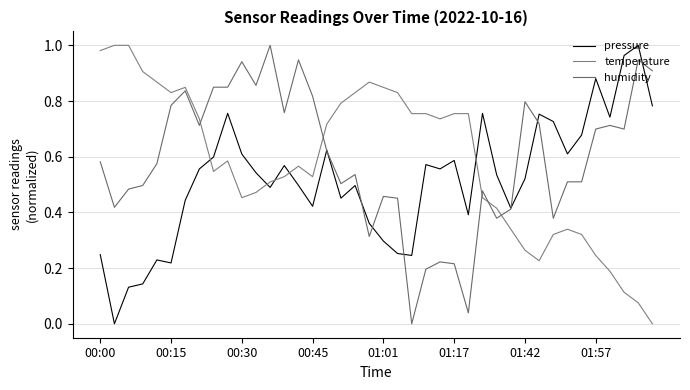

What is the greatest value displayed?

1.0